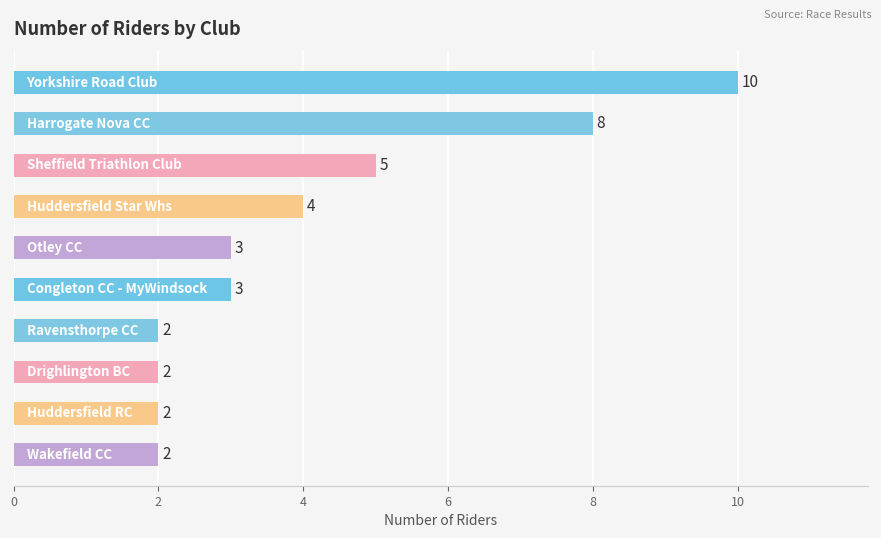

Count the number of categories in the chart.

10